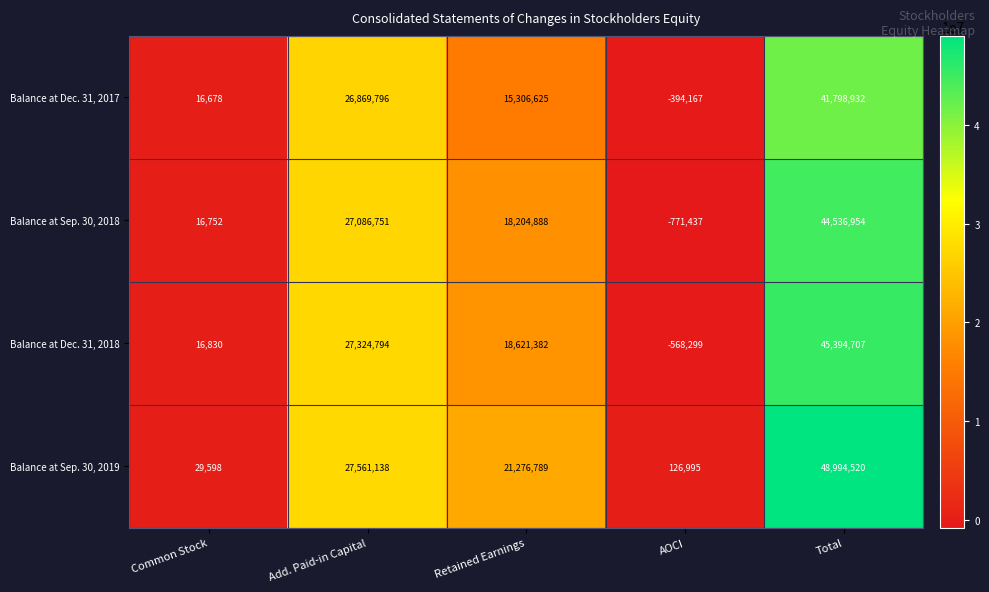

What is the sum of all Balance at Dec. 31, 2018 values?

90789414